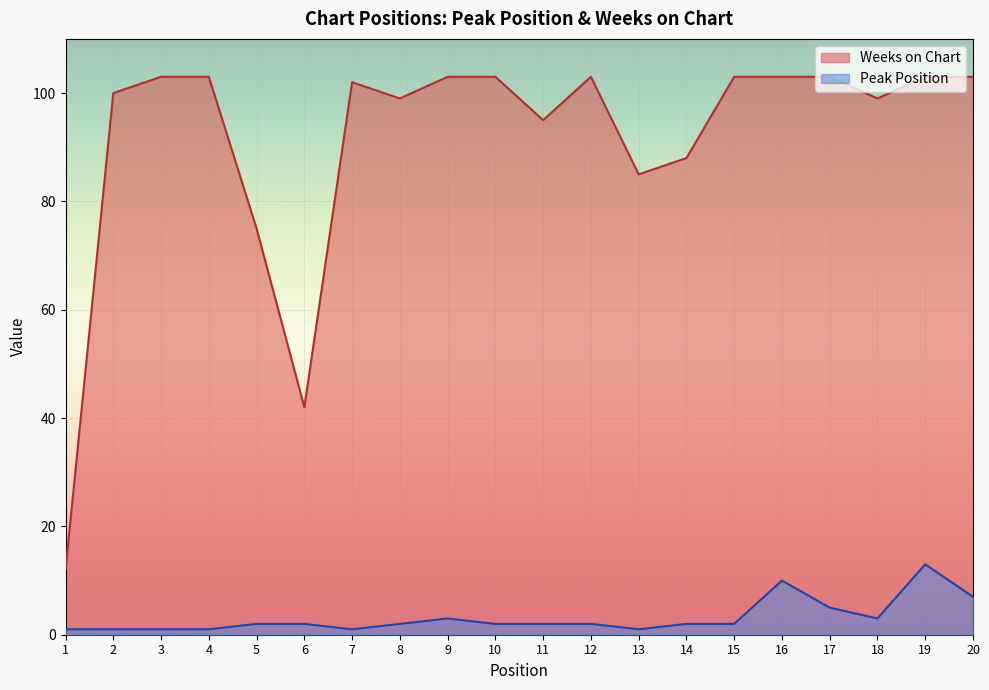

How many lines are shown in the chart?

2